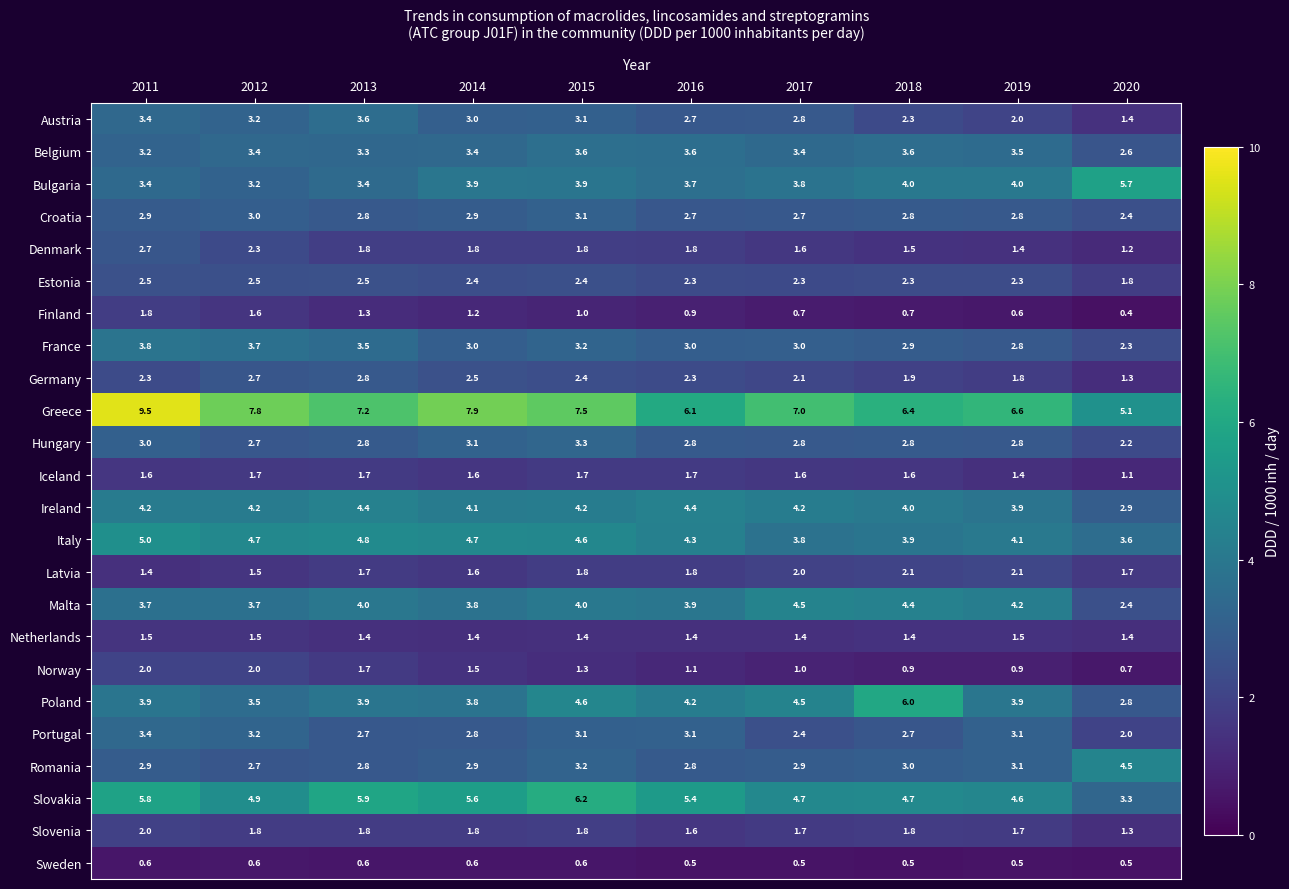

What value does the Netherlands series have at 2011?

1.5